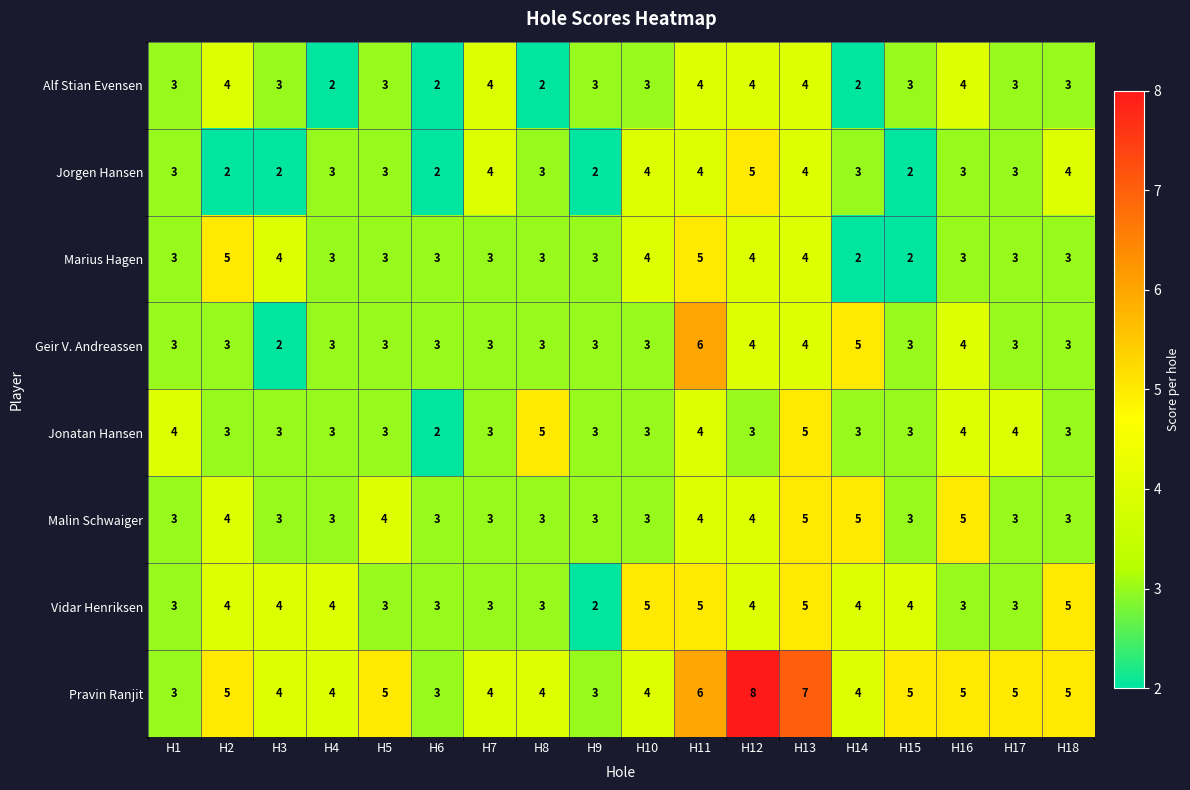

What is the sum of the Vidar Henriksen values at H18 and H17?

8